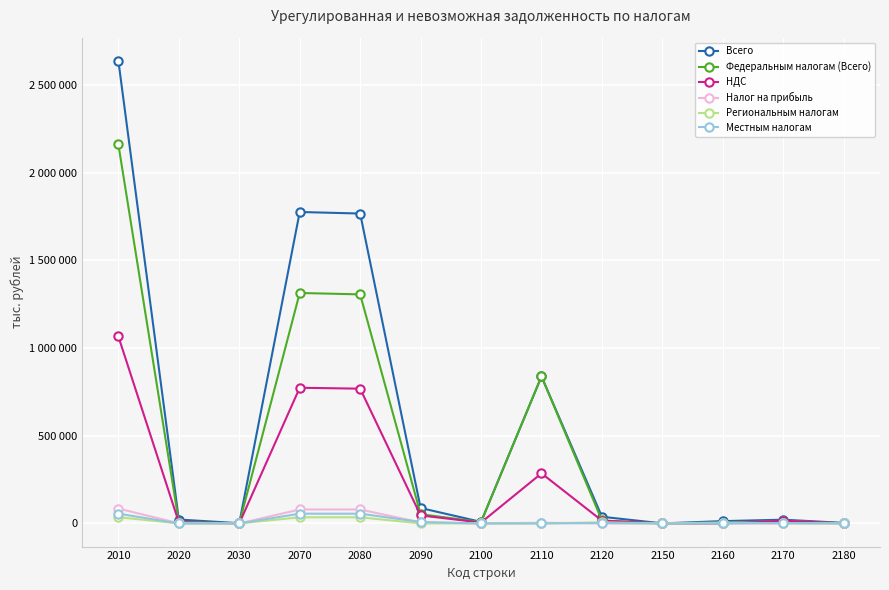

What are all the series names shown in the legend?

Всего, Федеральным налогам (Всего), НДС, Налог на прибыль, Региональным налогам, Местным налогам